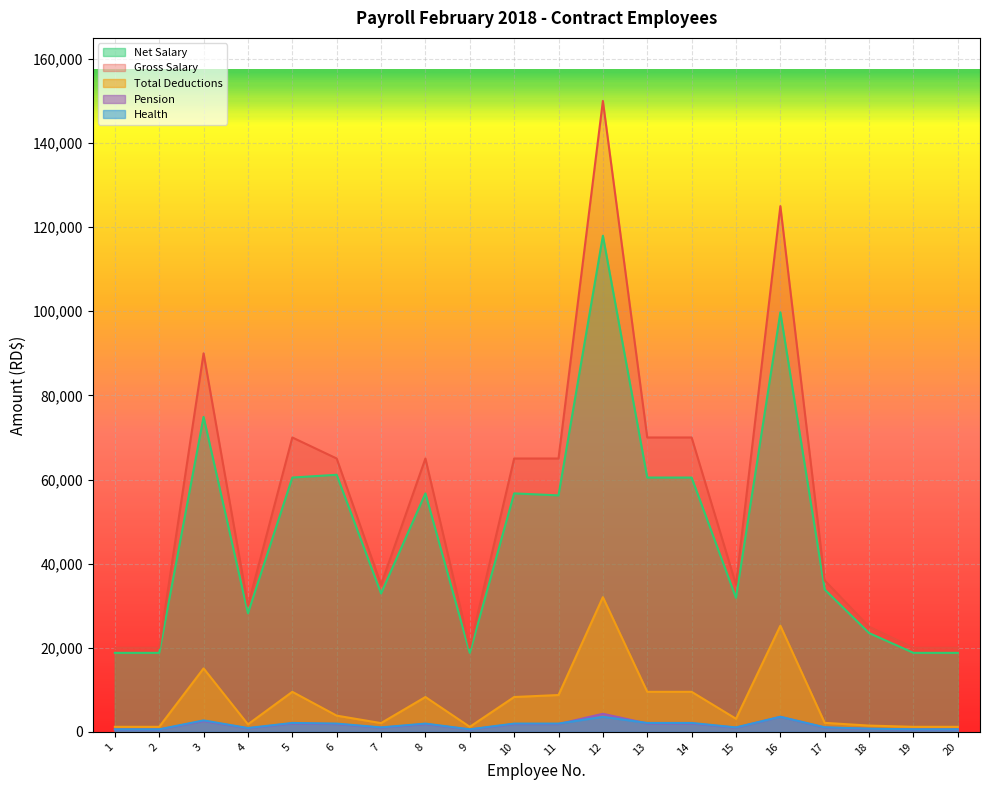

Read the Health value at 2.

608.0